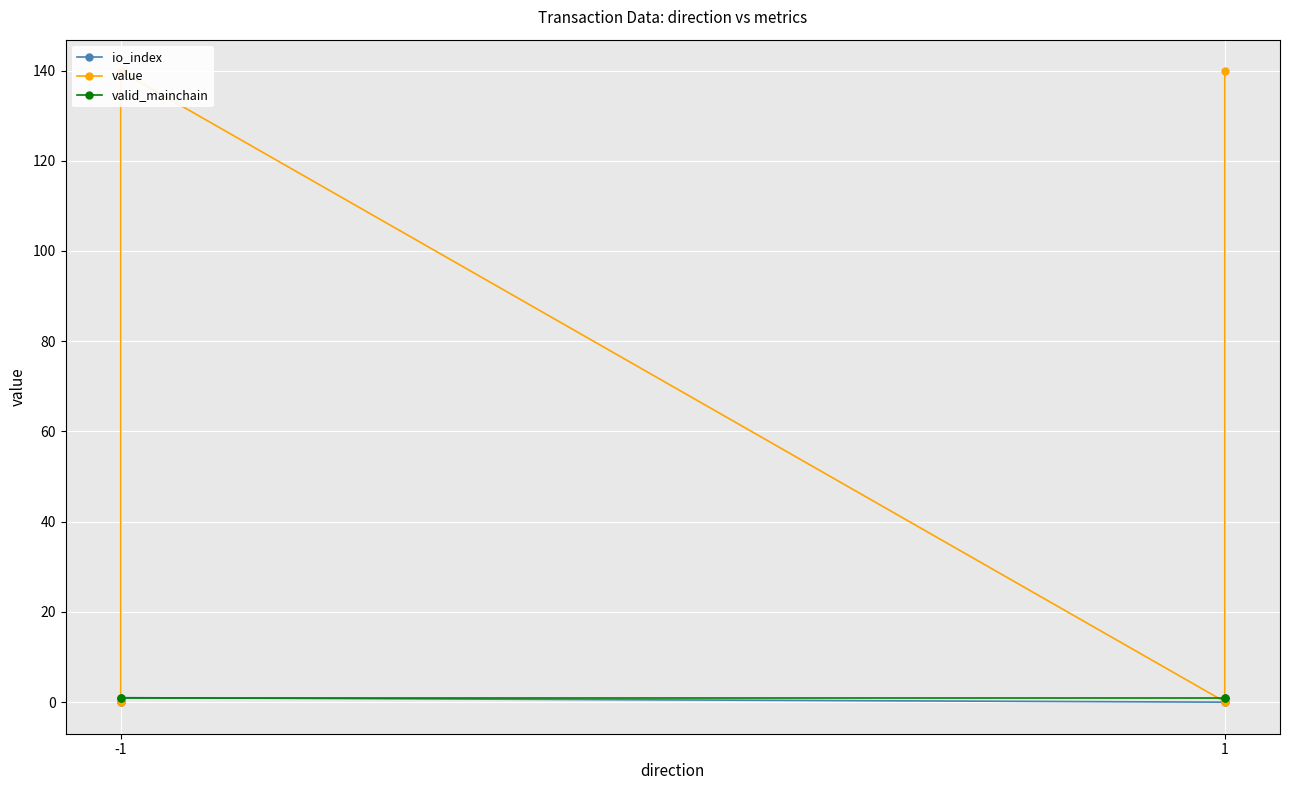

Rank the series by their maximum value, from highest to lowest.

value, io_index, valid_mainchain